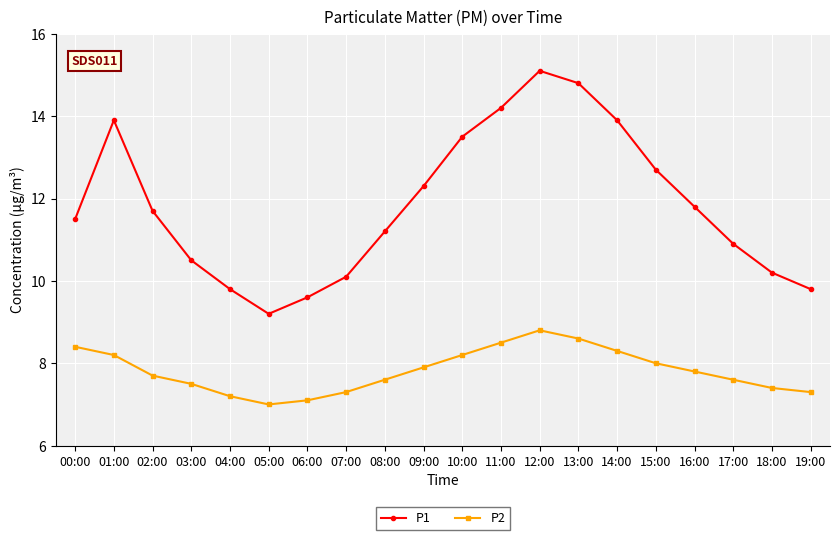

What are all the series names shown in the legend?

P1, P2